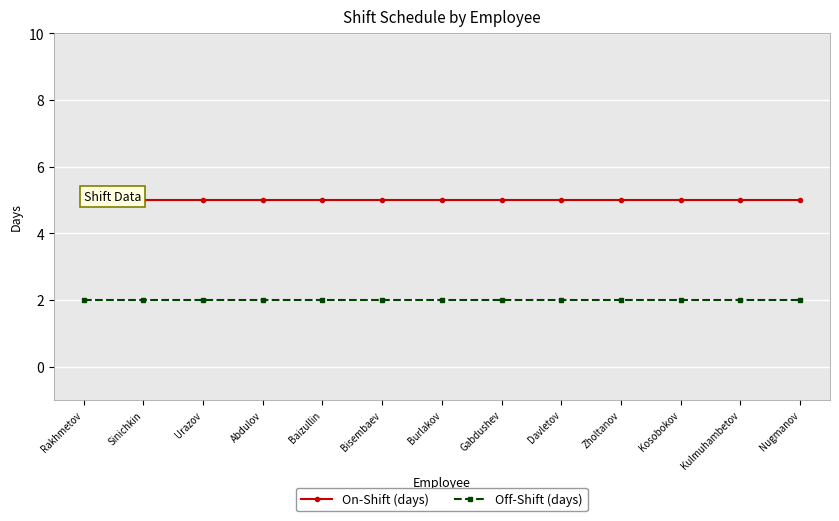

True or false: Off-Shift (days) and On-Shift (days) cross at least once.

False